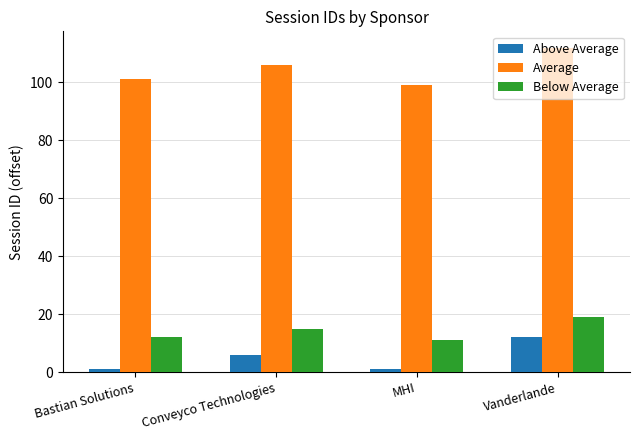

How many bars are there in total?

12